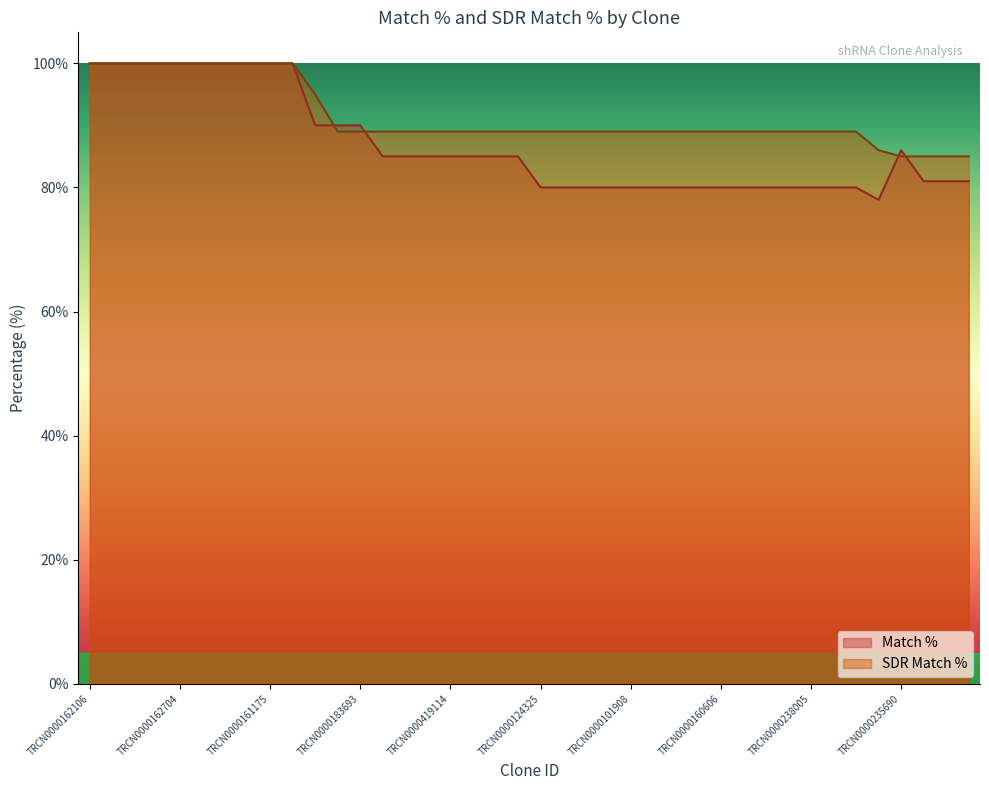

How many data points does each series have?

40